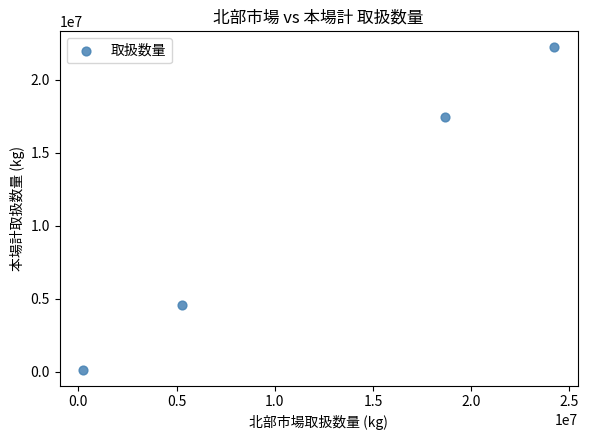

What Y value in the scatter plot is closest to 11180222?

17486409